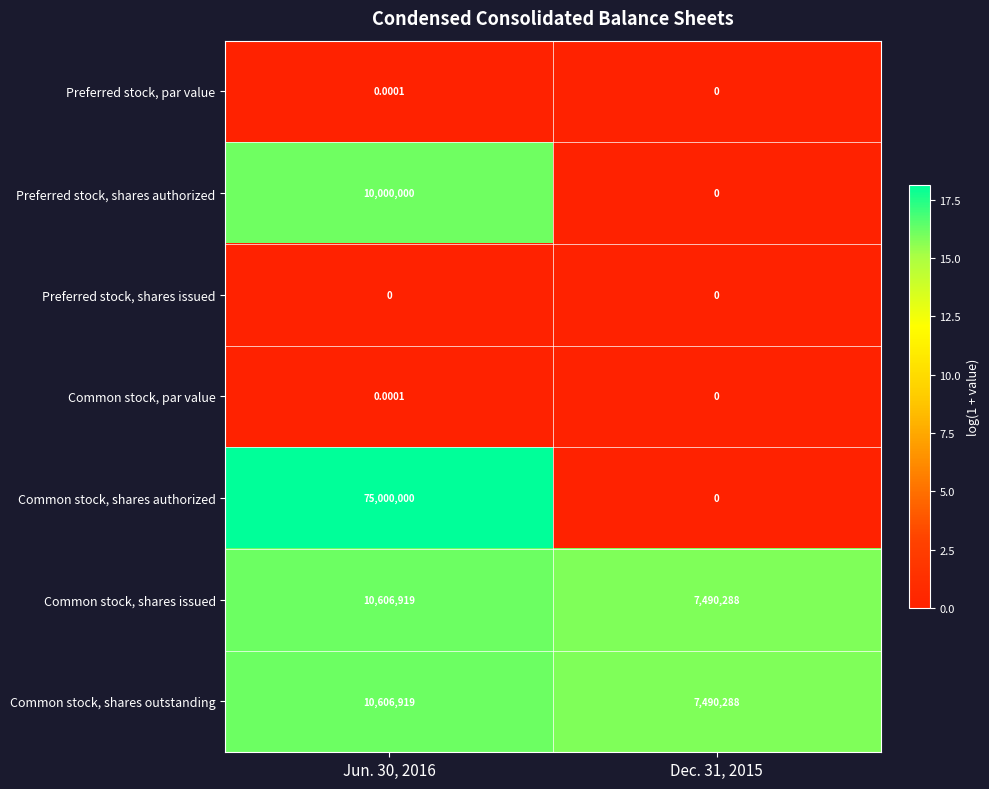

Which series has the widest spread of values?

Common stock, shares authorized